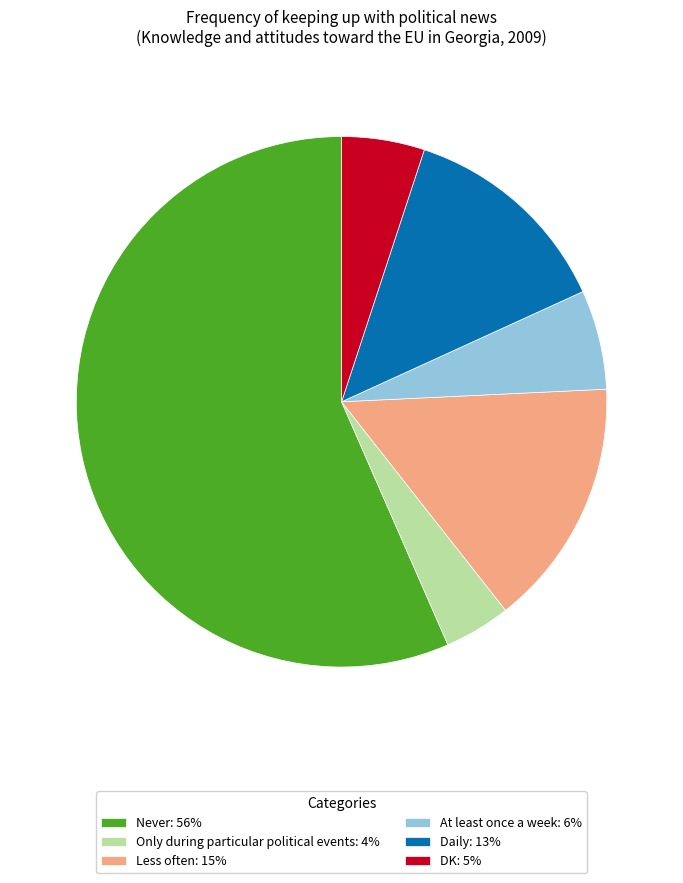

The Daily: 13% slice represents 13% of the pie. True or false?

True